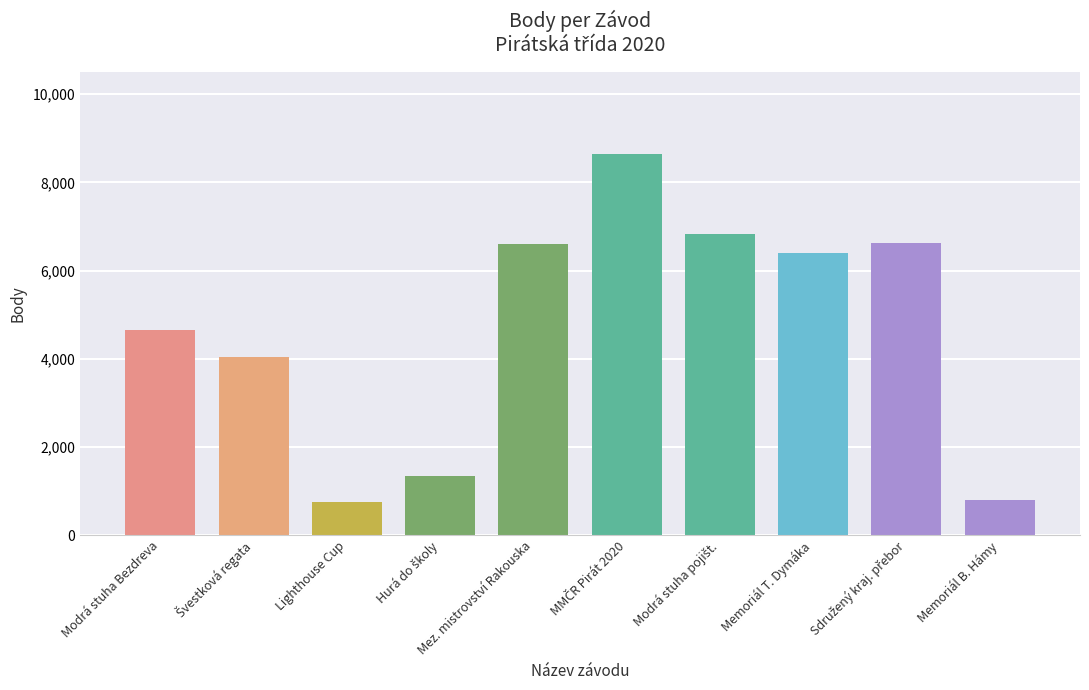

Reading left to right, what are all the values shown in this chart?

4657	4047	754	1331	6612	8649	6832	6397	6623	804